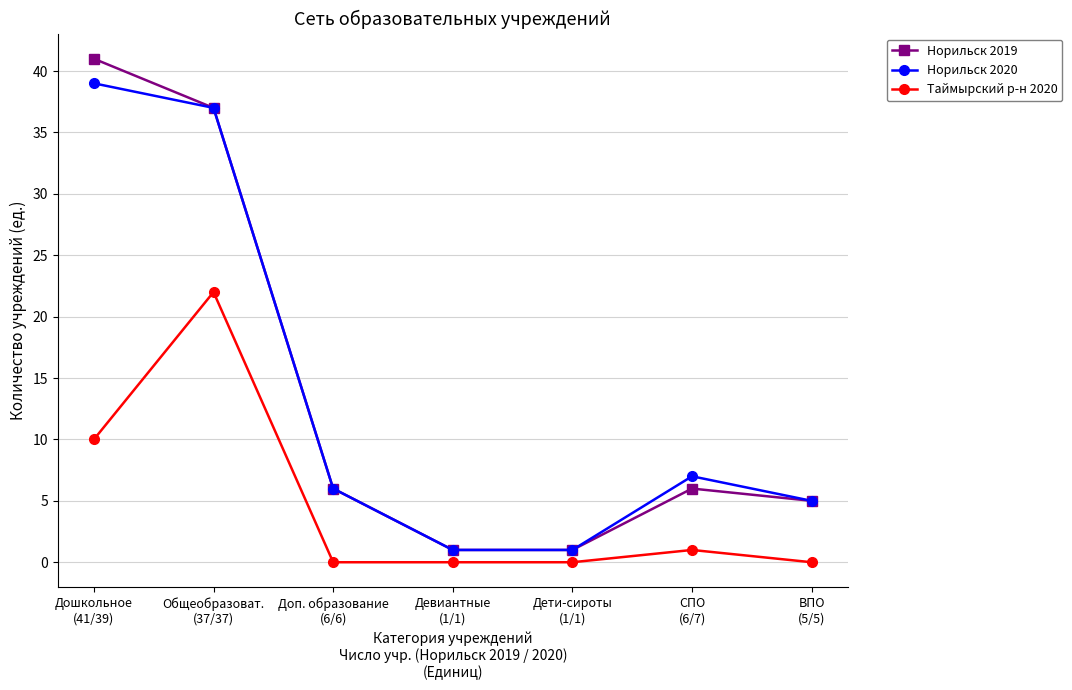

Which series has the widest spread of values?

Норильск 2019